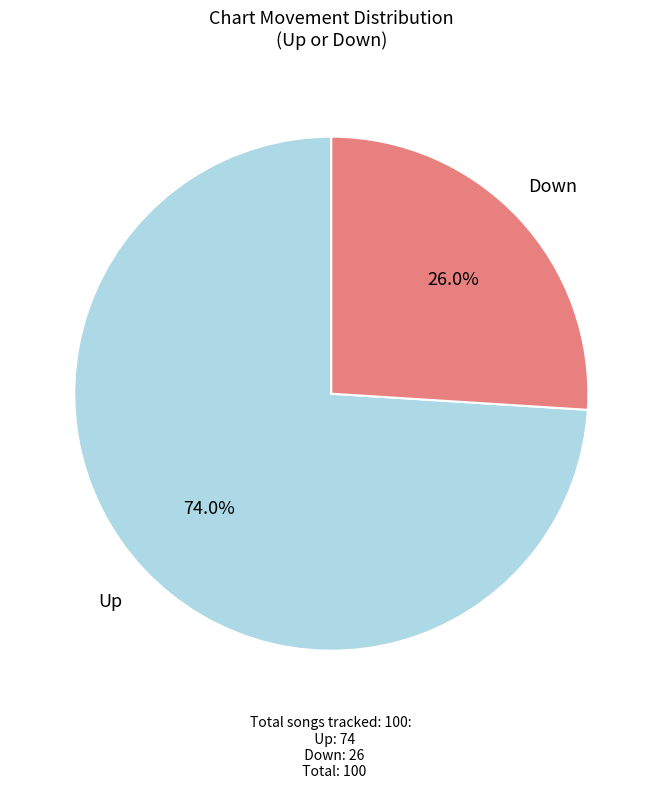

Does any single category account for the majority?

Yes